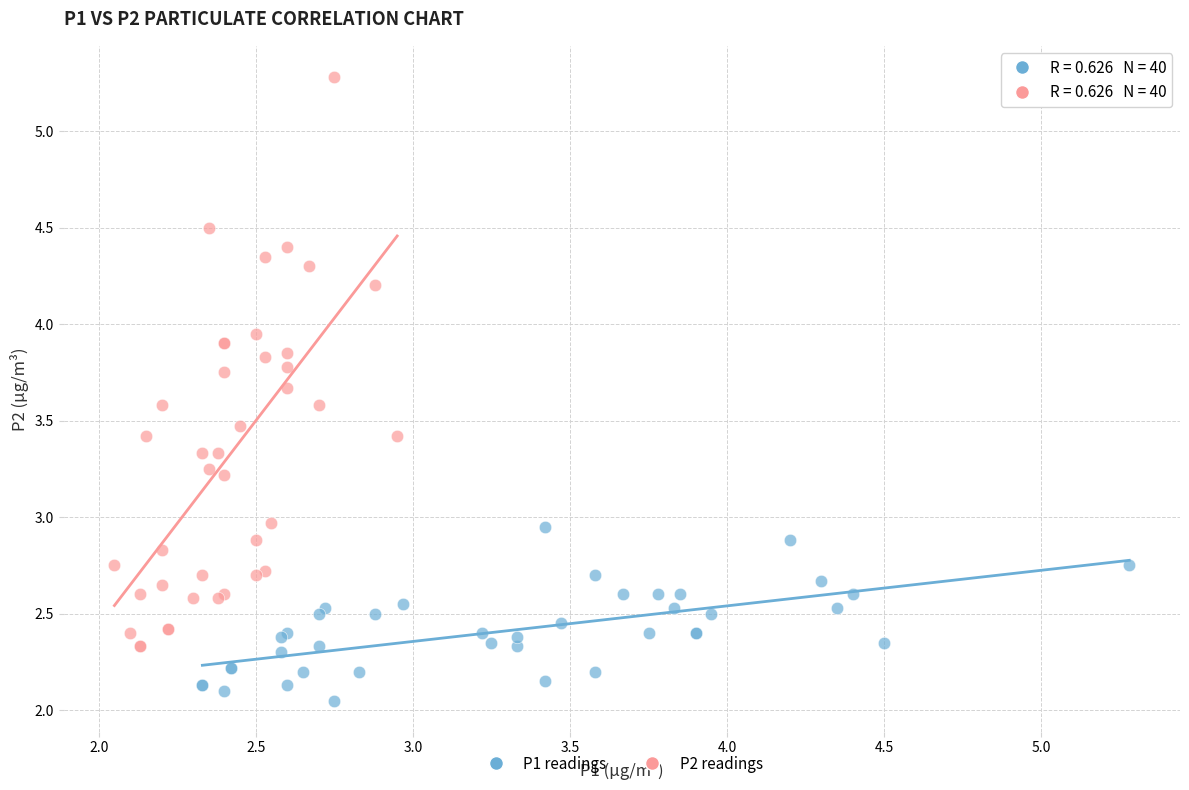

Which series contains the lowest Y value?

P1 readings